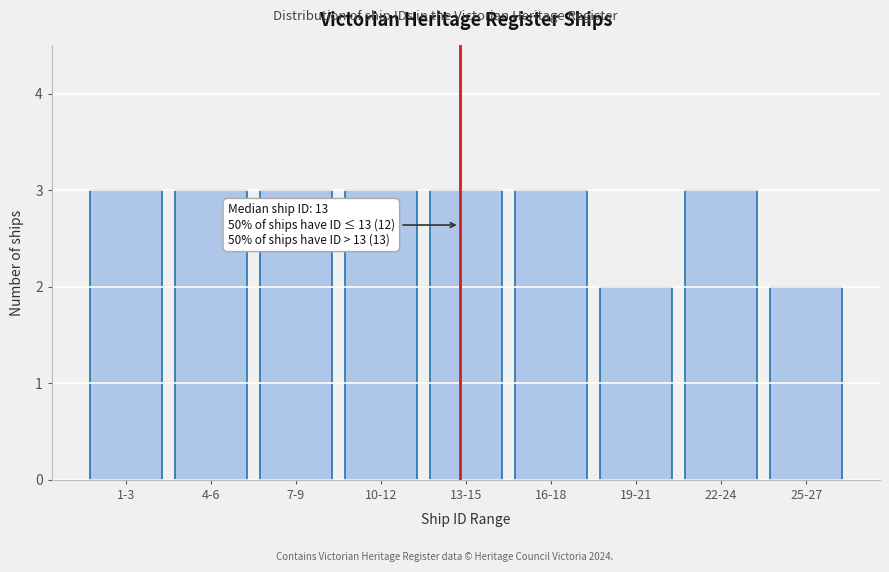

Reading left to right, what are all the values shown in this chart?

3	3	3	3	3	3	2	3	2